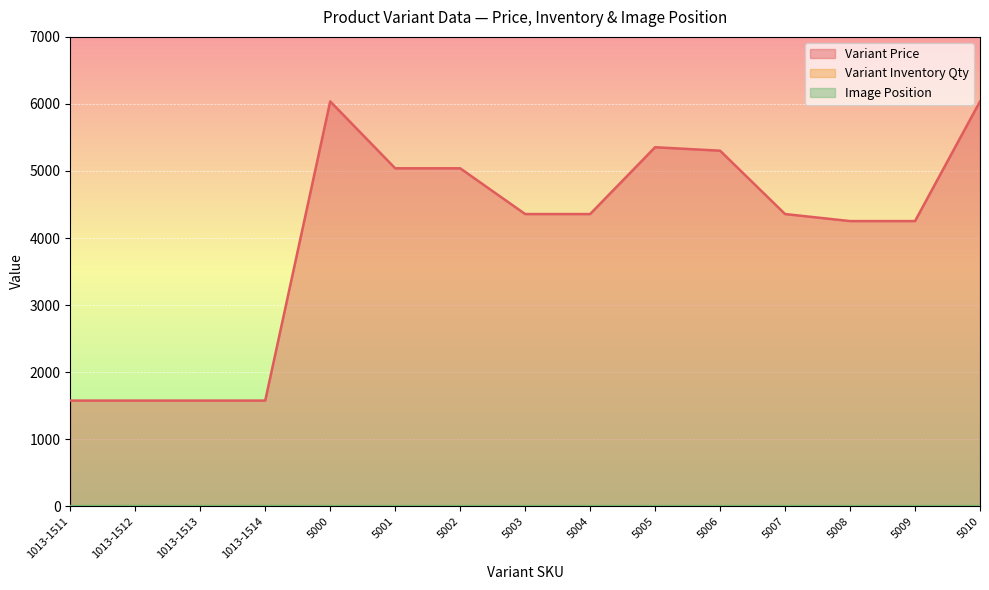

True or false: Image Position and Variant Inventory Qty cross at least once.

False